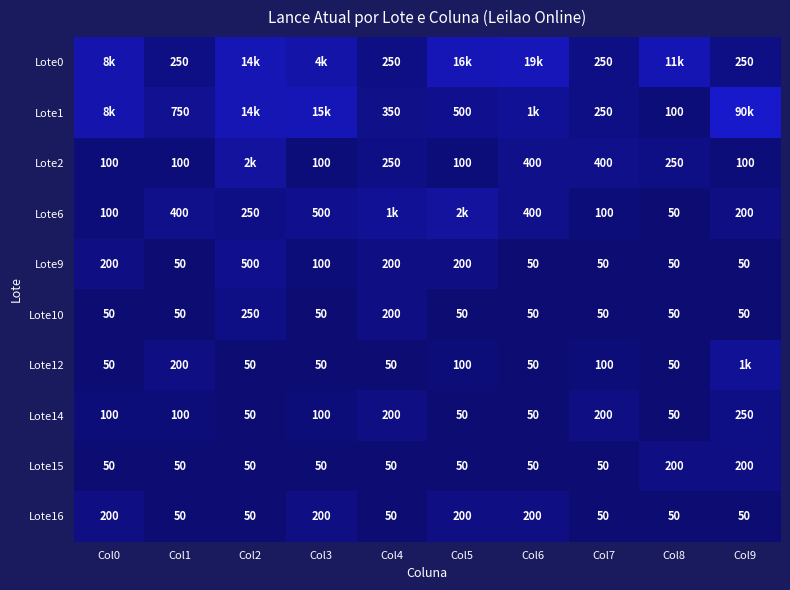

Which has a higher value, Col6 or Col1?

Col6